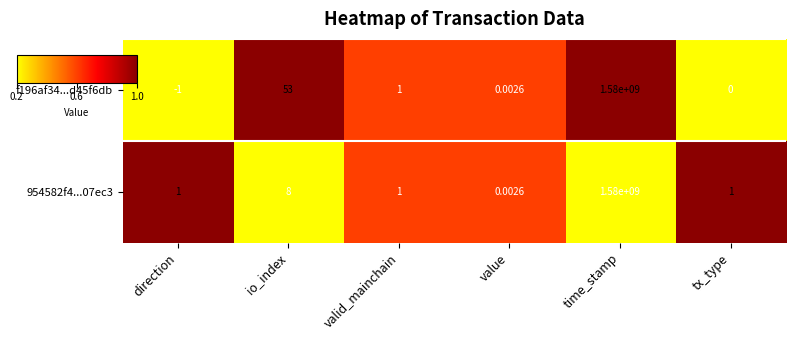

Which label corresponds to the smallest value in the chart?

direction